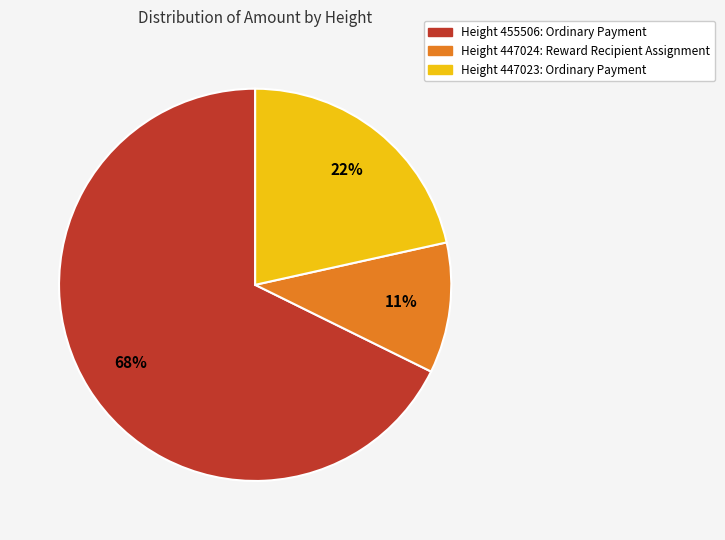

To the nearest percent, what is the average slice percentage?

33%